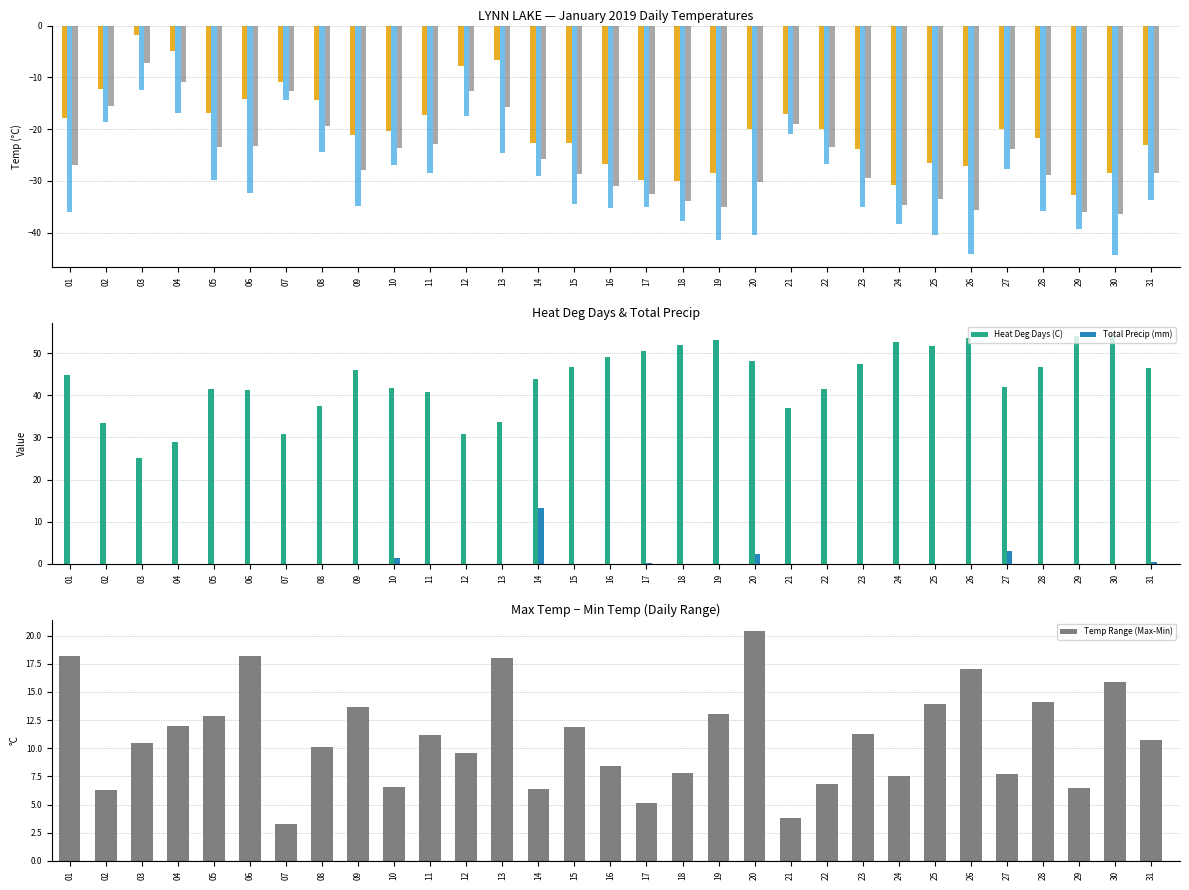

List the labels in order of Total Precip (mm) value, smallest first.

01, 02, 03, 04, 05, 06, 07, 08, 09, 11, 12, 13, 15, 16, 18, 19, 21, 22, 23, 24, 25, 26, 28, 29, 30, 17, 31, 10, 20, 27, 14